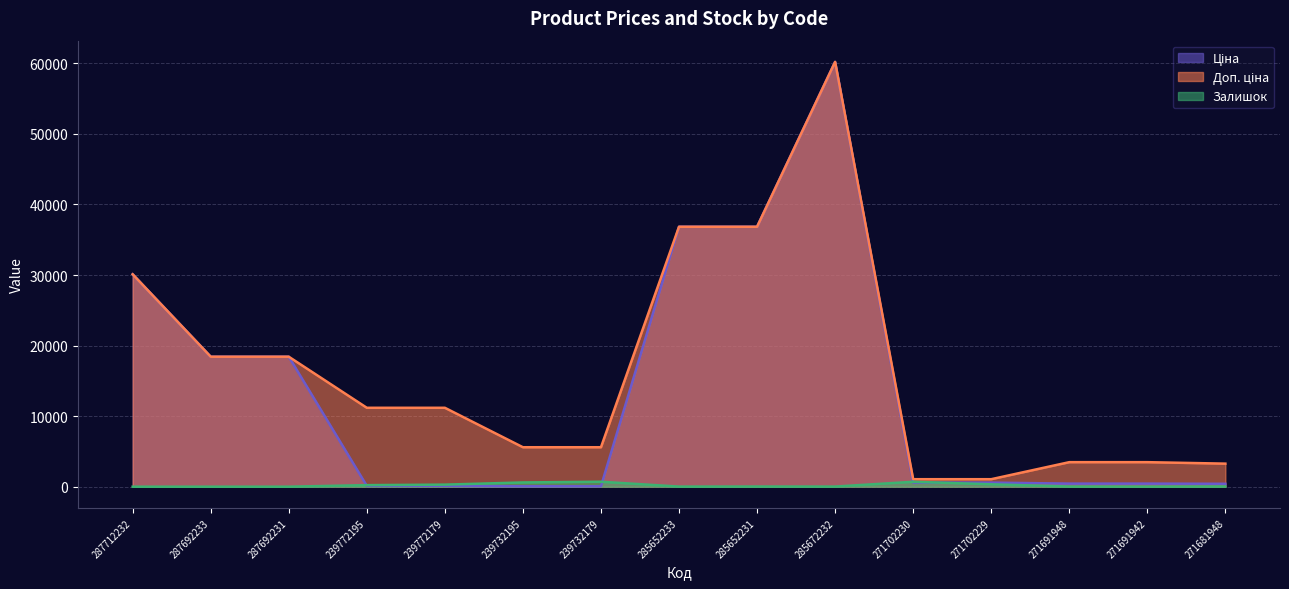

At how many categories does at least one series exceed 30020?

4